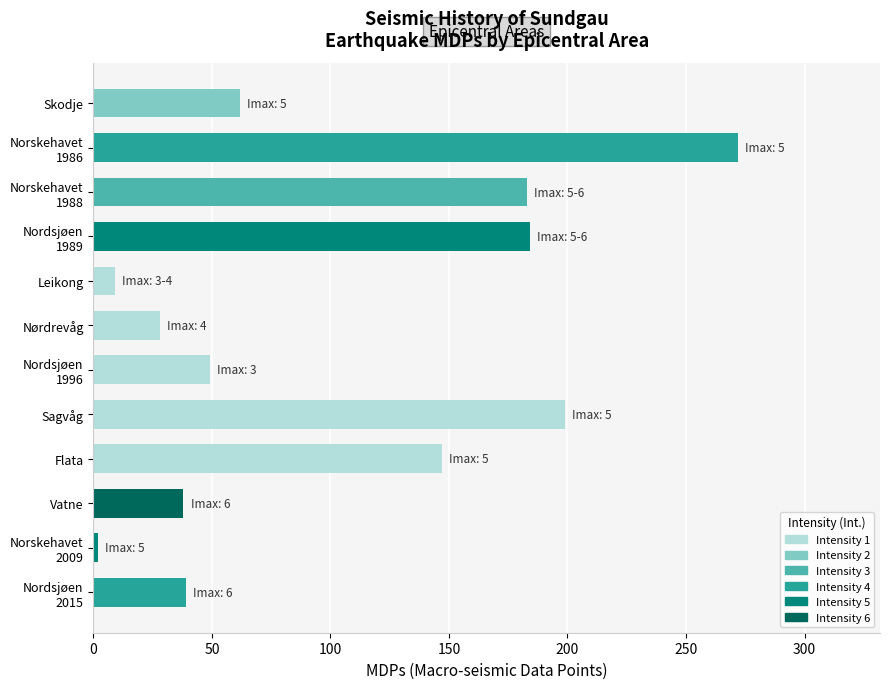

Is it true that the value at Skodje is 62?

True